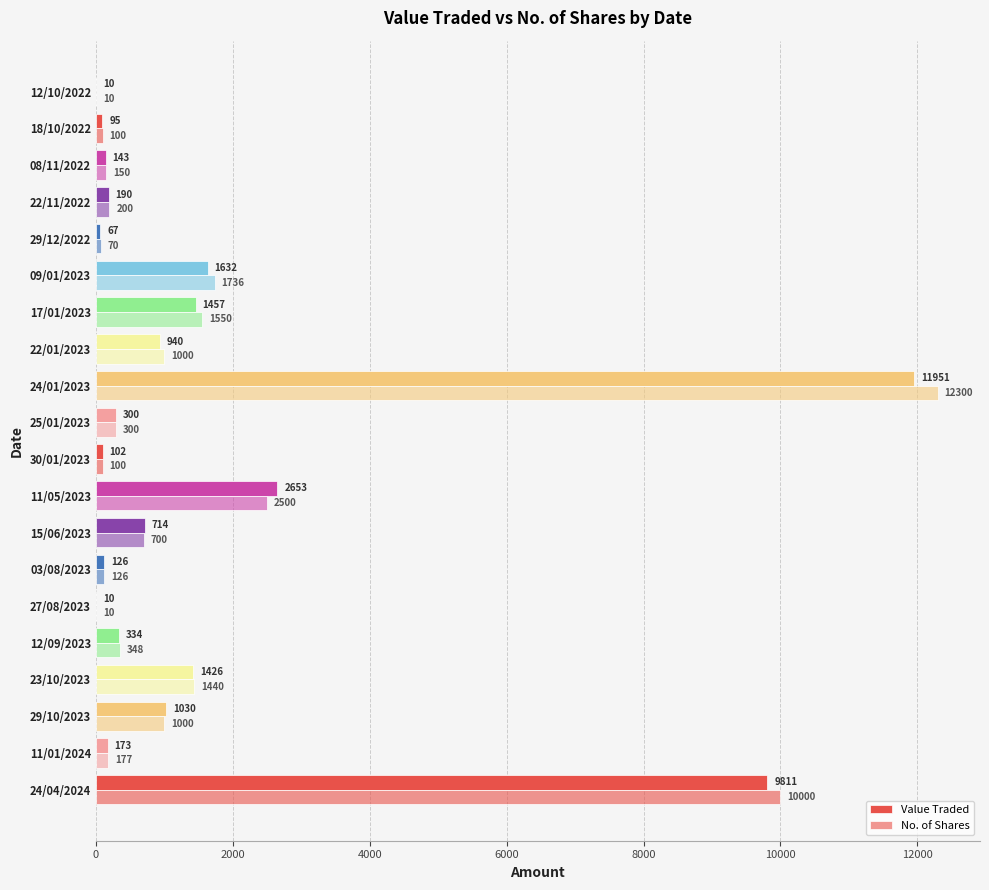

What is the value of the Value Traded bar at the 6th from the left?

10